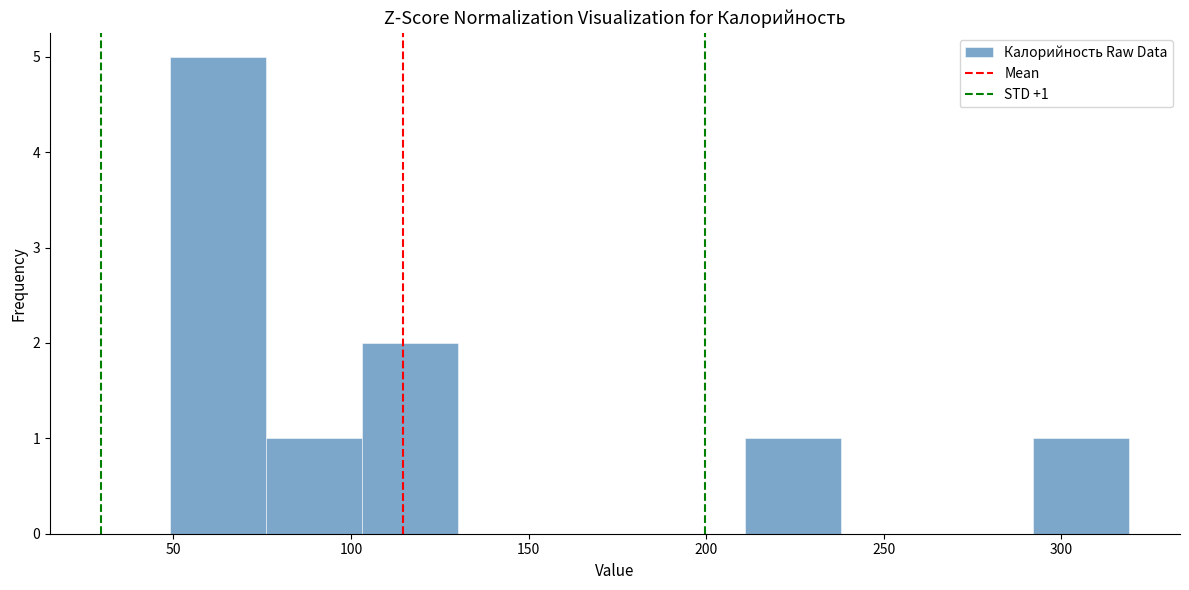

Which range on the x-axis has the tallest bar?

49 to 76